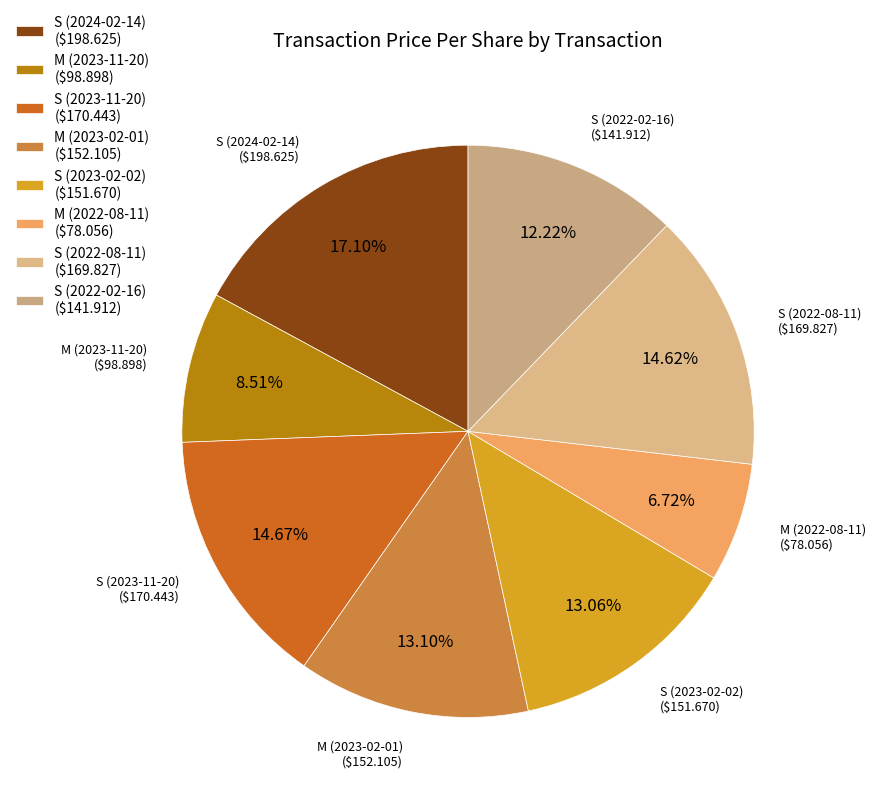

To the nearest percent, what percentage of the pie is S (2023-02-02)?

13%